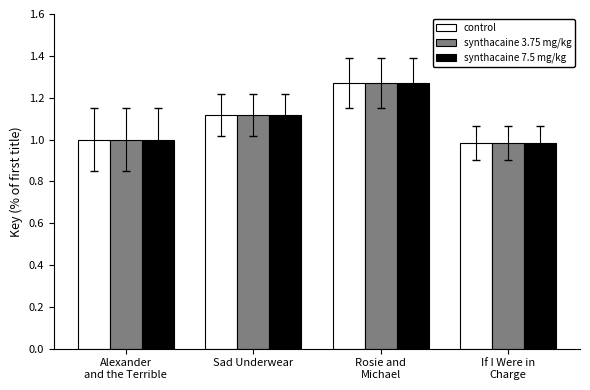

What is the difference between the maximum and minimum values in the control series?

0.3